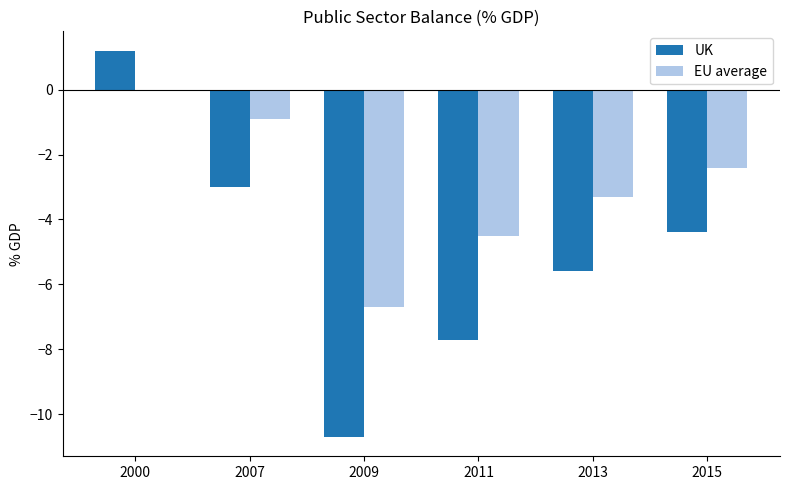

What is the total value across all series at 2009?

-17.4